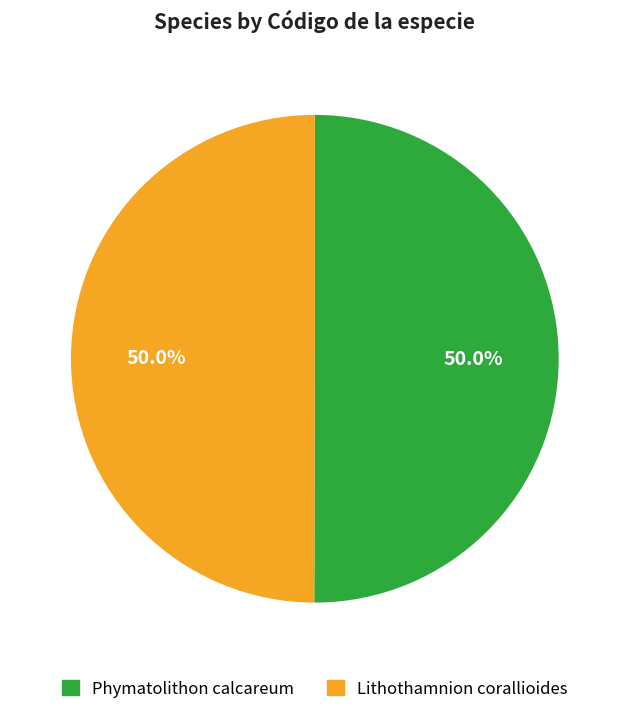

How many segments does this pie chart have?

2